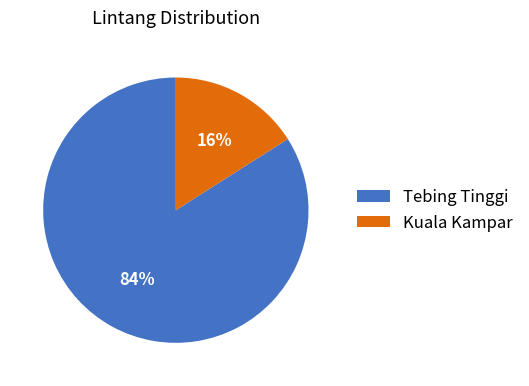

Which slice is the smallest?

Kuala Kampar